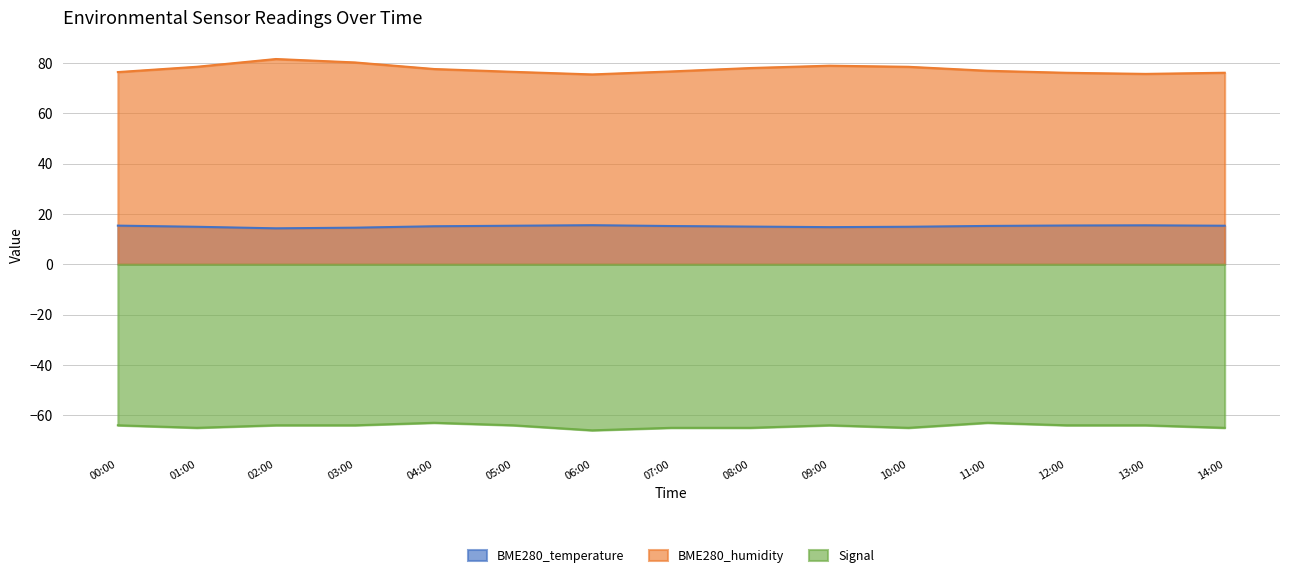

True or false: Signal and BME280_humidity cross at least once.

False